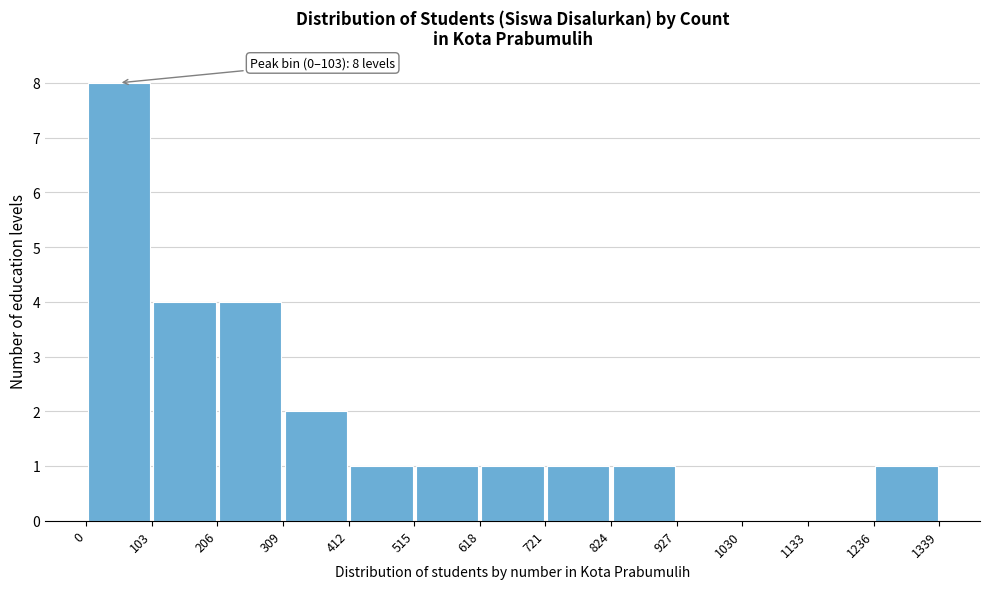

Which range on the x-axis has the tallest bar?

0 to 103